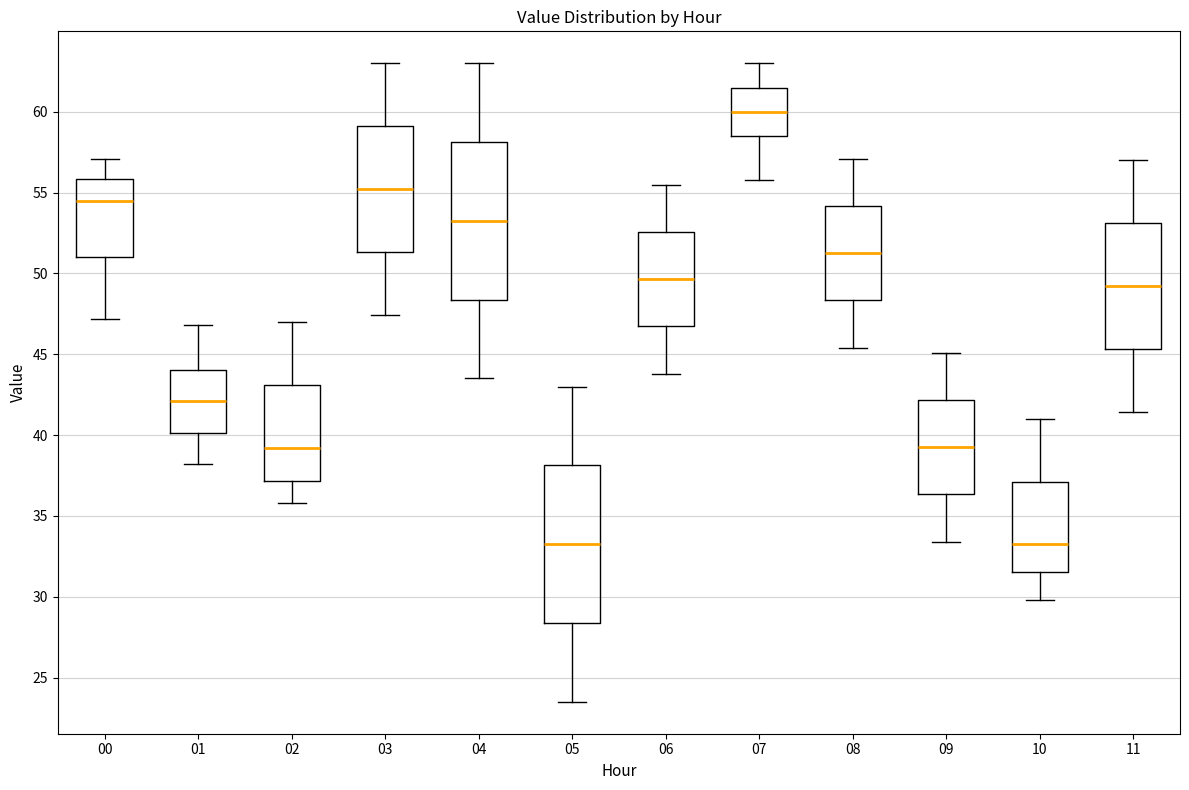

Which box's median line is the highest?

07